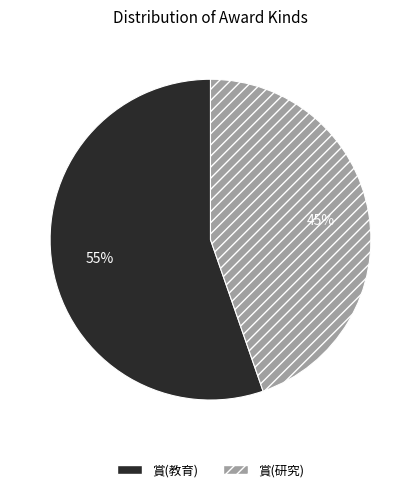

The 賞(研究) slice represents 45% of the pie. True or false?

True